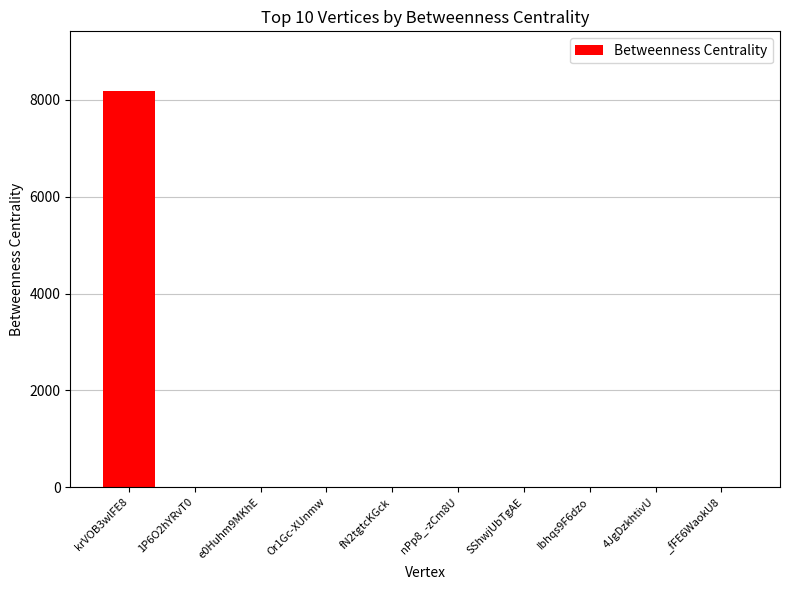

What is the change in value from krVOB3wlFE8 to Or1Gc-XUnmw?

-8190